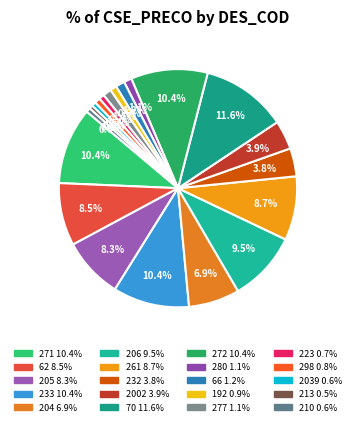

To the nearest percent, what is the difference between the largest and smallest slice percentages?

11%